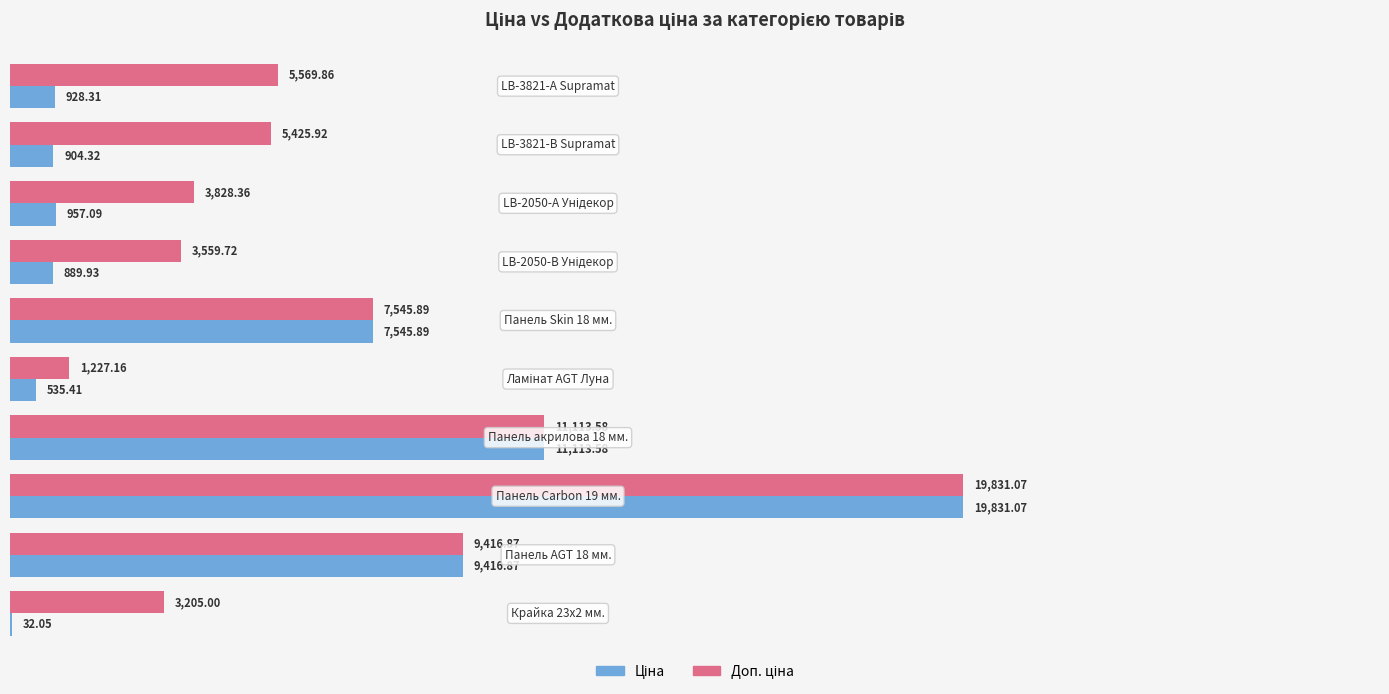

What is the sum of all Ціна values?

52154.5